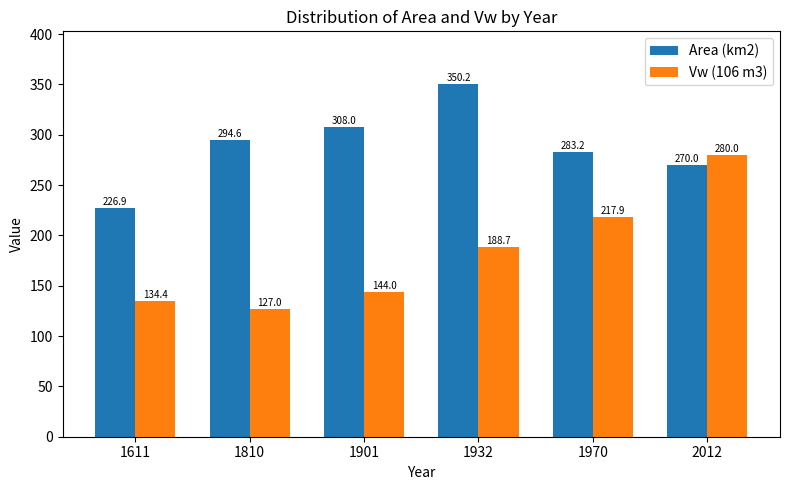

Count the number of categories in the chart.

6